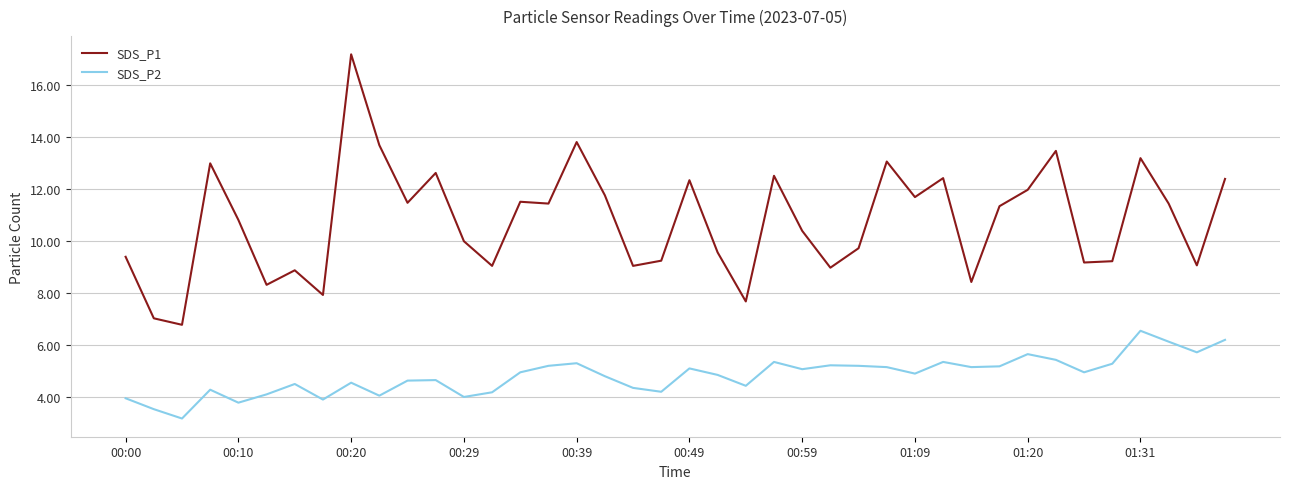

Rank the series by their maximum value, from lowest to highest.

SDS_P2, SDS_P1